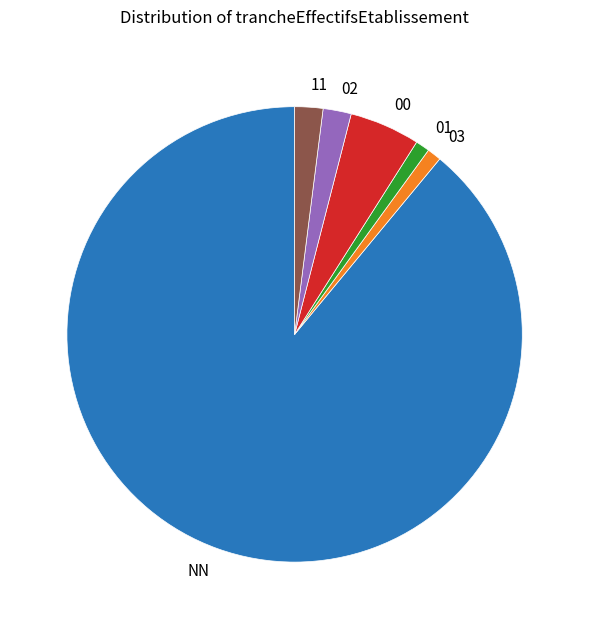

Which slice is the largest?

NN